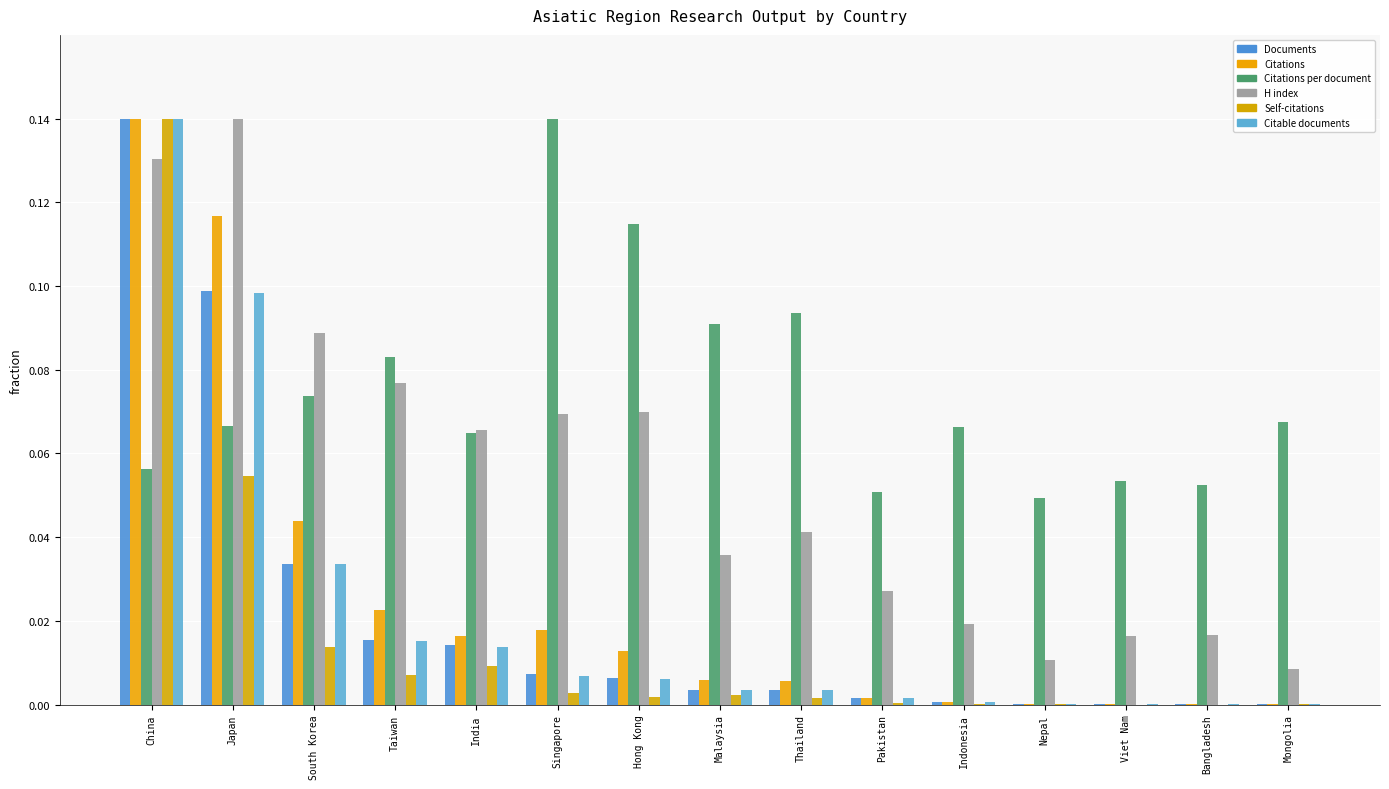

Where is Citable documents nearest to the value 0?

Bangladesh